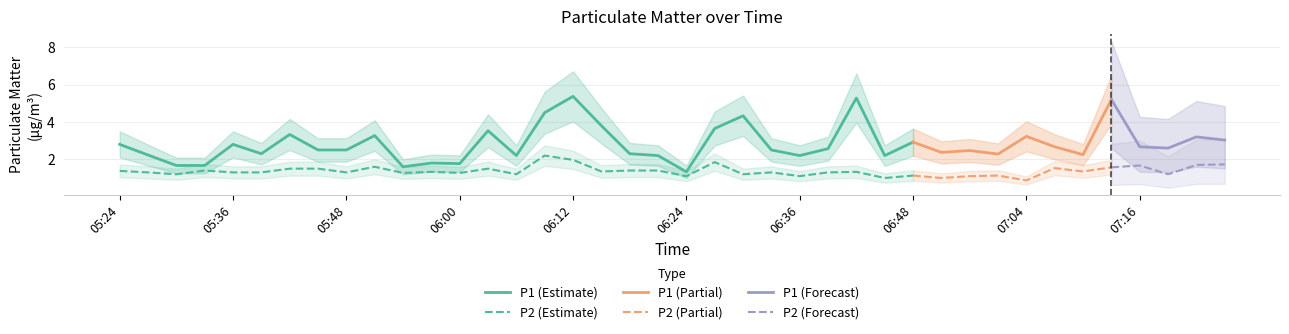

What is the difference between the P1 values at 33 and 7?

0.2